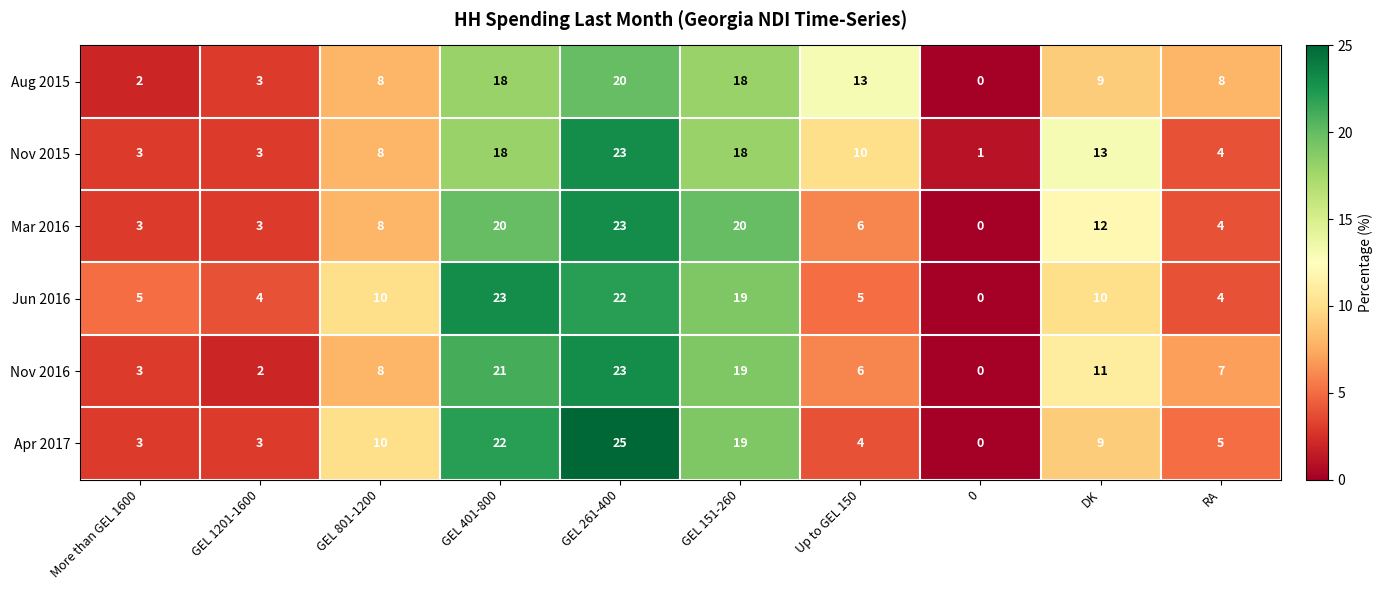

Where is Apr 2017 nearest to the value 12?

GEL 801-1200